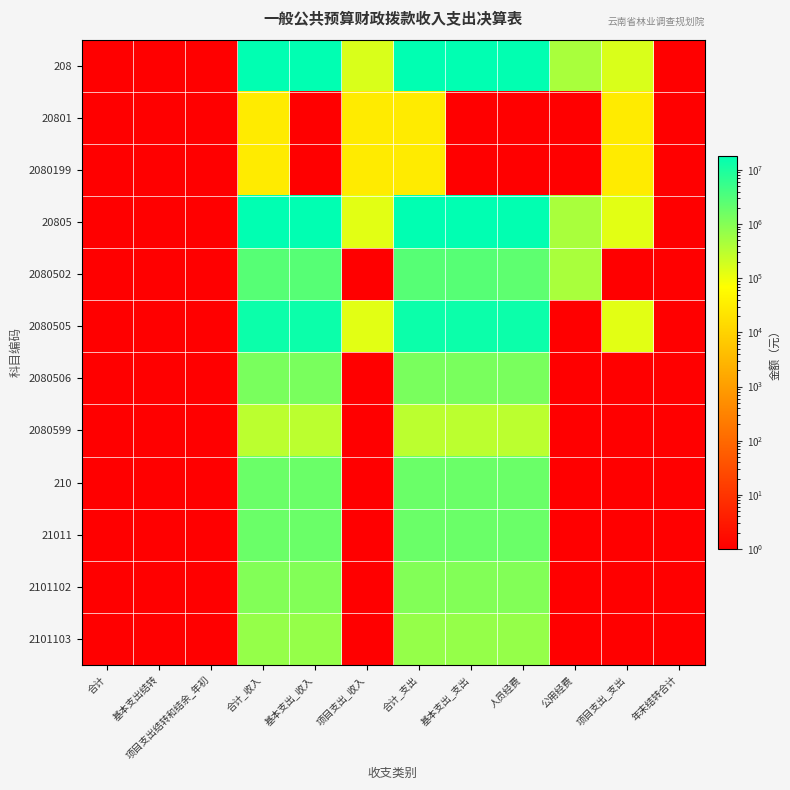

Rank the series by their maximum value, from lowest to highest.

20801, 2080199, 2080599, 2101103, 2101102, 2080506, 210, 21011, 2080502, 2080505, 20805, 208